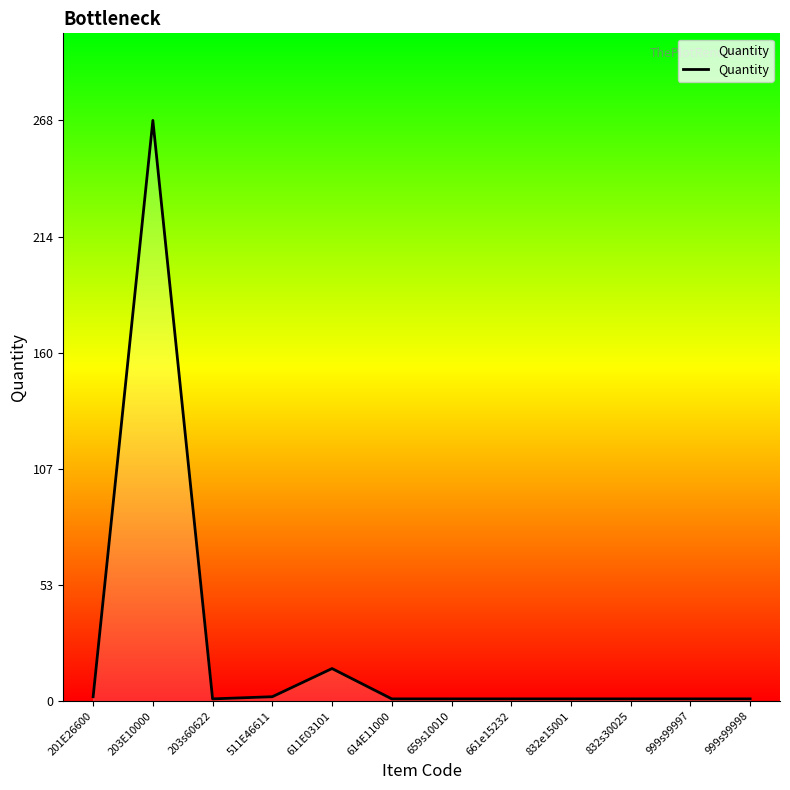

How many distinct data groups are displayed?

1